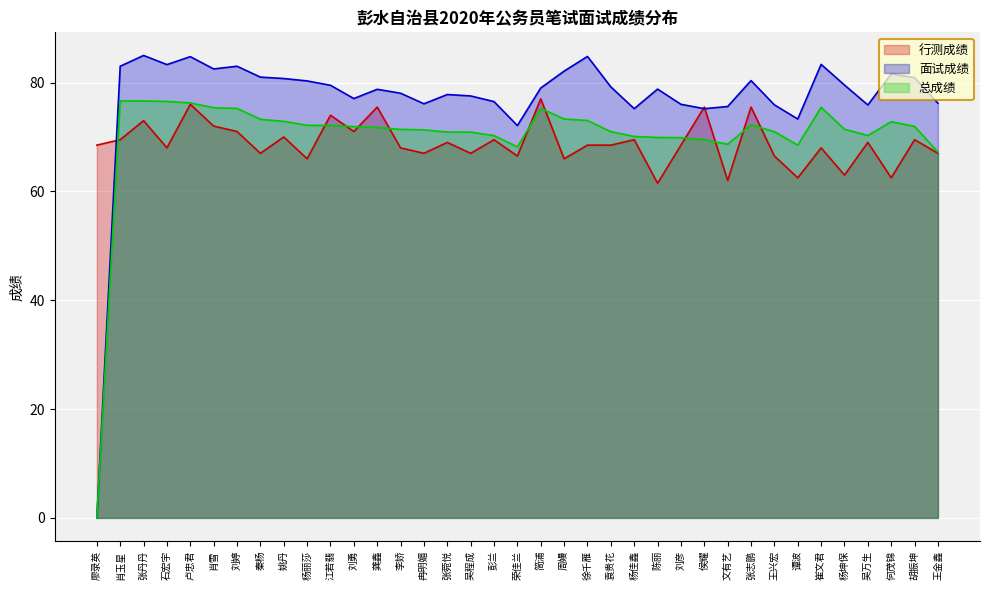

What is the spread (max minus min) of values at 刘婷?

12.0